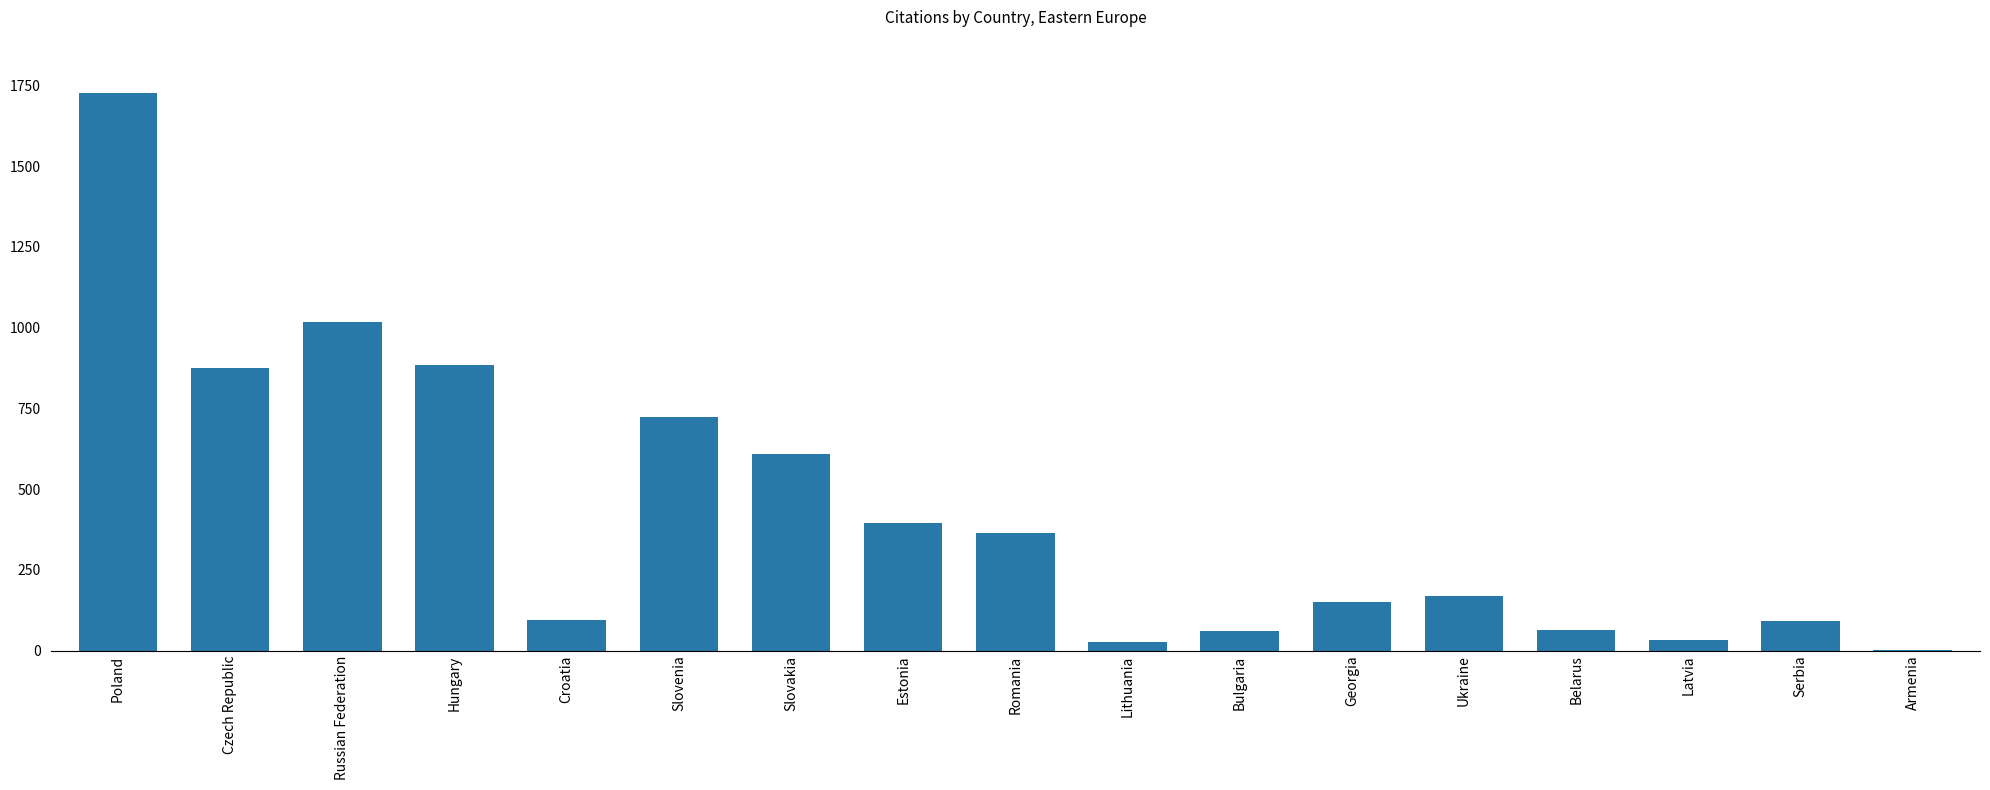

What is the change in value from Slovenia to Serbia?

-632